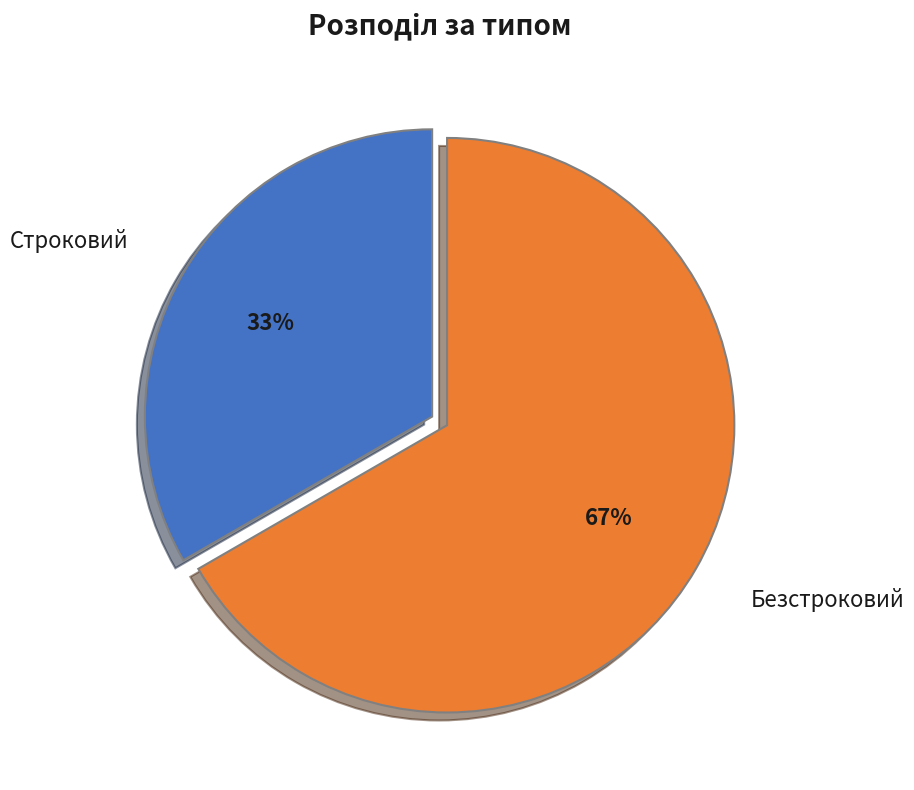

How many segments does this pie chart have?

2